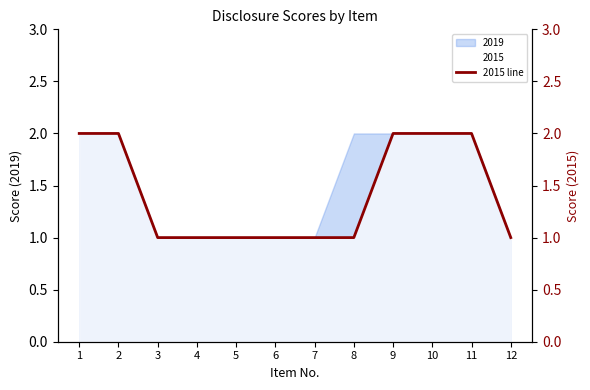

Does the chart have visible grid lines?

No